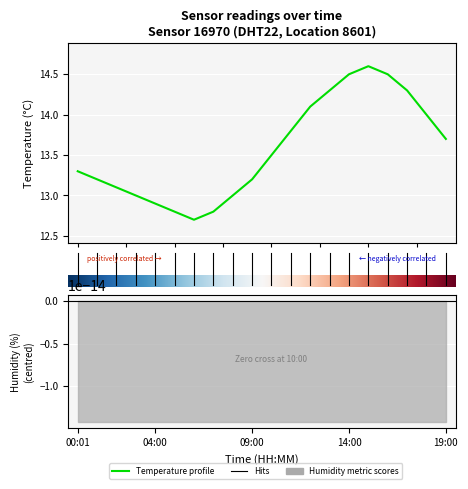

What is the sum of all values?

271.3